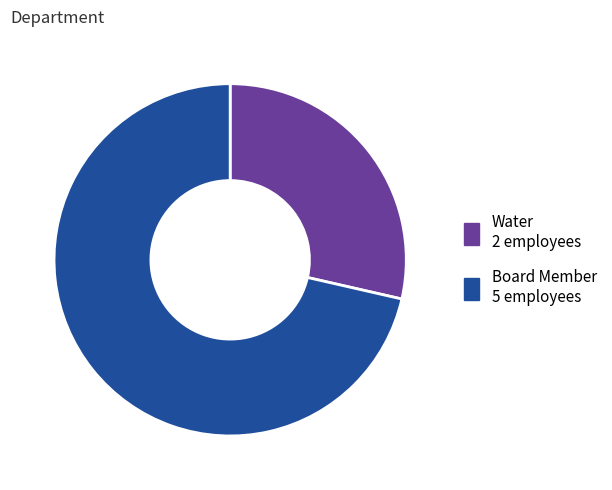

Does any single category account for the majority?

Yes